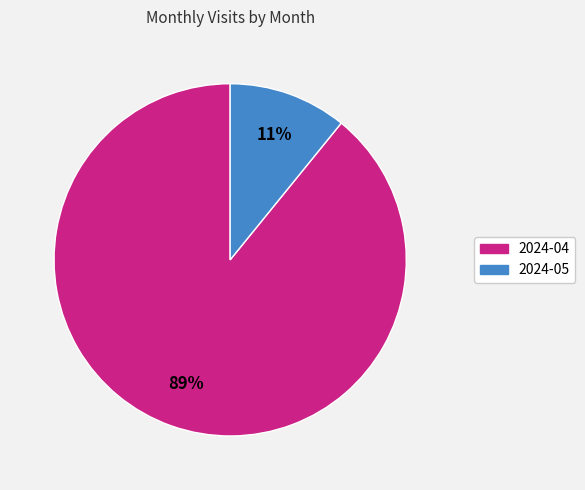

Does 2024-04 represent more than half of the total?

Yes